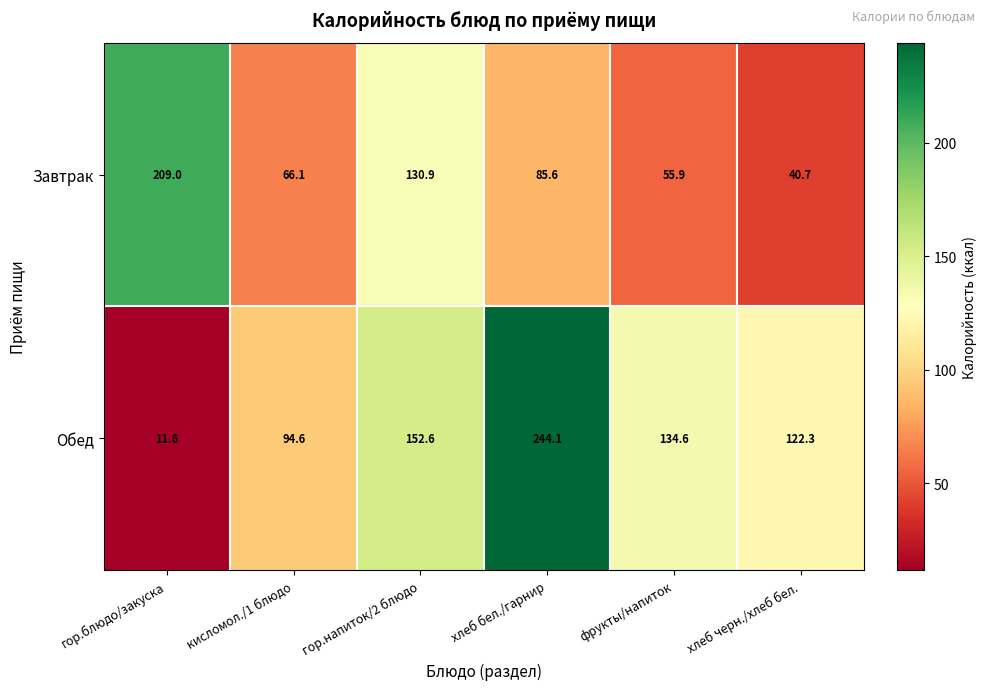

True or false: Обед has a value of 63.1 at кисломол./1 блюдо.

False